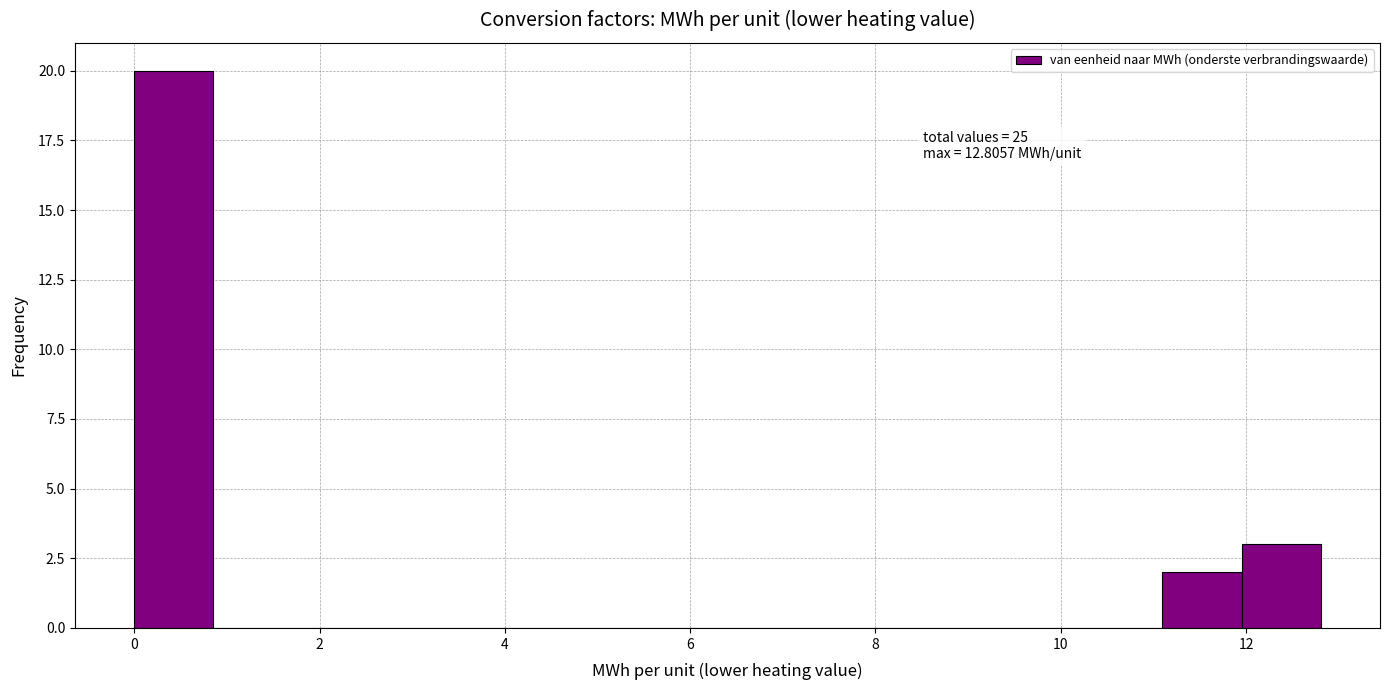

Which range on the x-axis has the tallest bar?

0.0 to 0.8